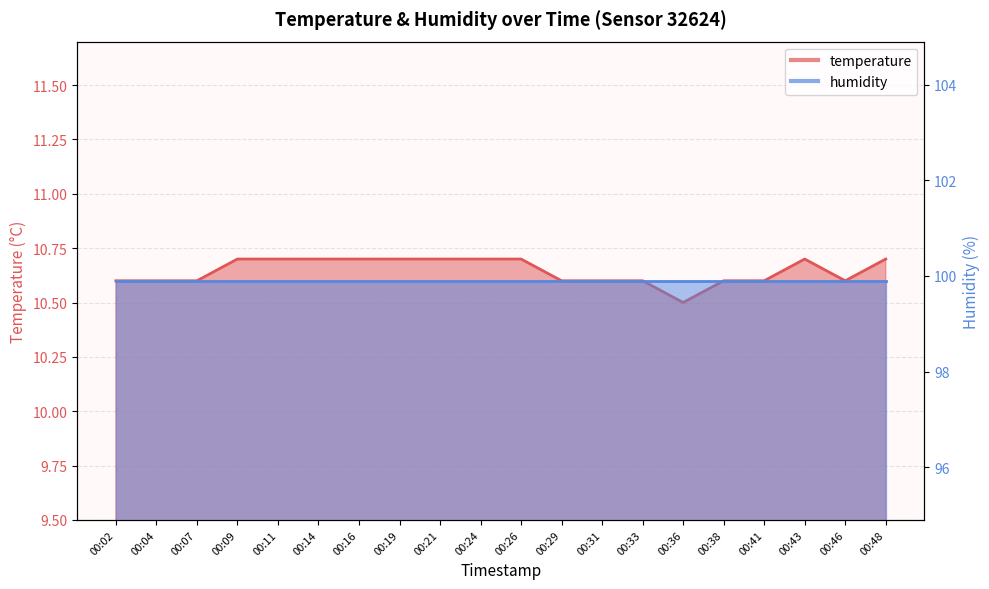

Rank the categories by value from lowest to highest.

00:36, 00:02, 00:04, 00:07, 00:29, 00:31, 00:33, 00:38, 00:41, 00:46, 00:09, 00:11, 00:14, 00:16, 00:19, 00:21, 00:24, 00:26, 00:43, 00:48